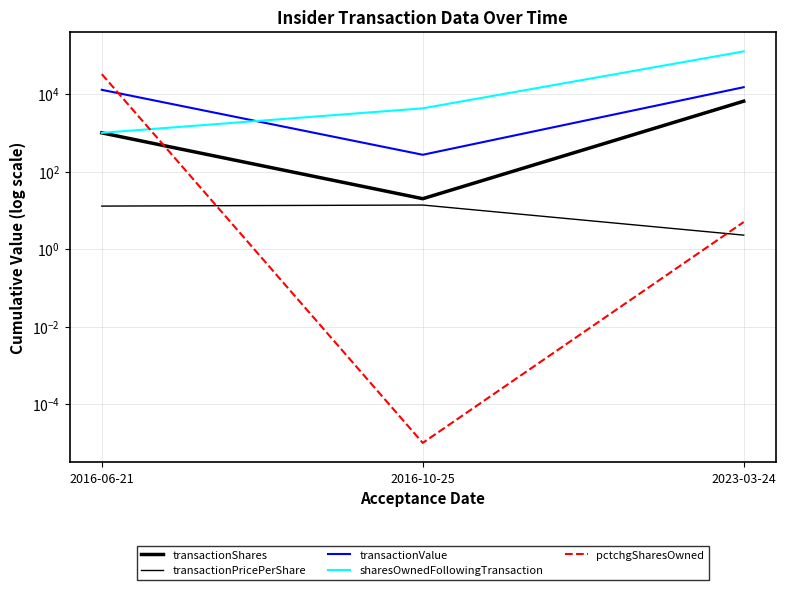

Which series has the largest total across all categories?

sharesOwnedFollowingTransaction